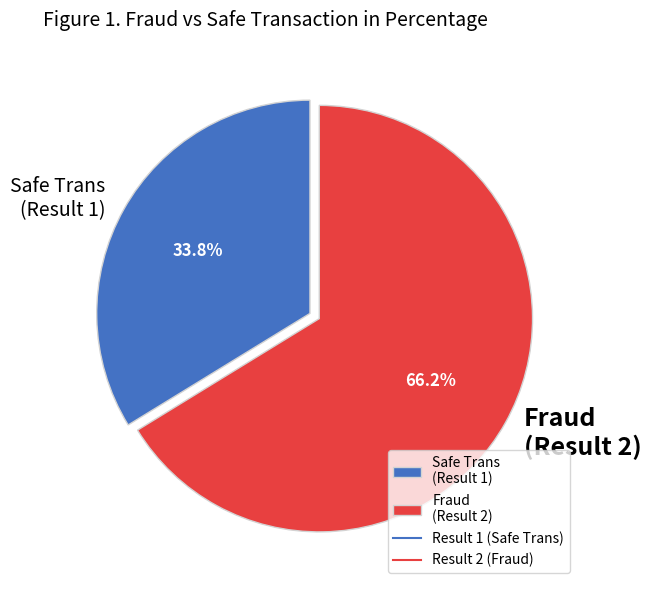

Combined, do Fraud (Result 2) and Safe Trans (Result 1) account for over 50%?

Yes